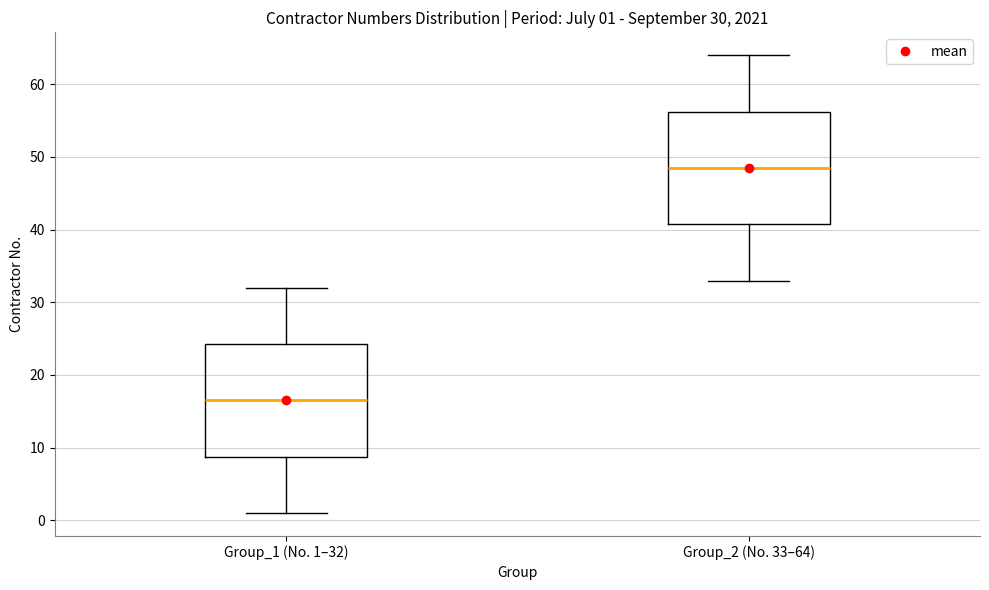

Which box's median line is the lowest?

Group_1 (No. 1–32)